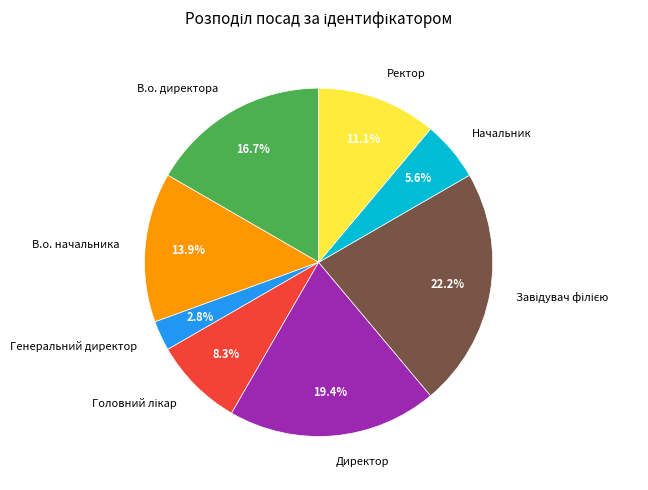

Which category has the smallest portion of the pie?

Генеральний директор